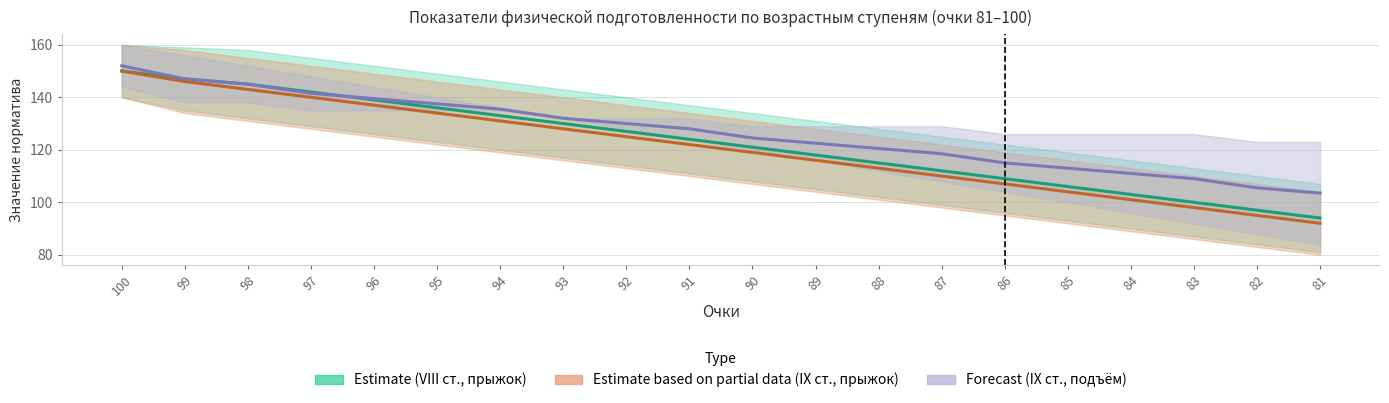

The value of Мужчины (VIII) прыжок at 98 is 145.0. True or false?

True